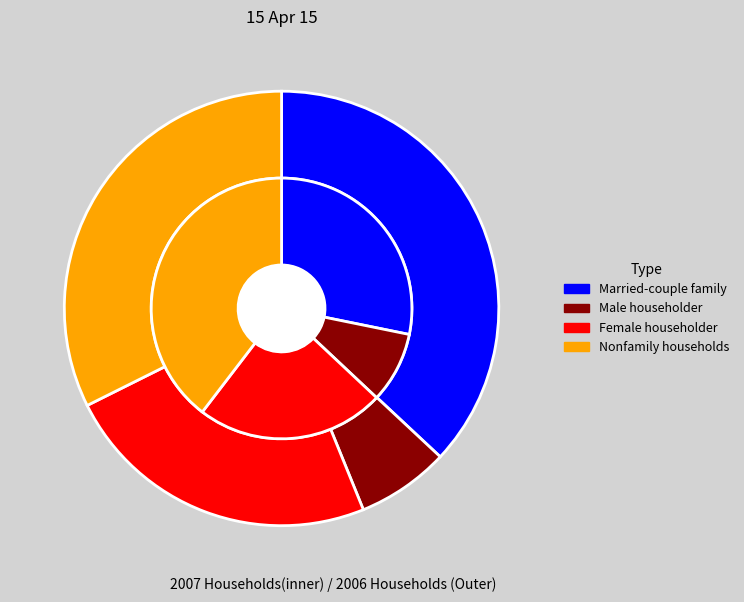

To the nearest percent, what is the difference between the largest and smallest slice percentages?

30%